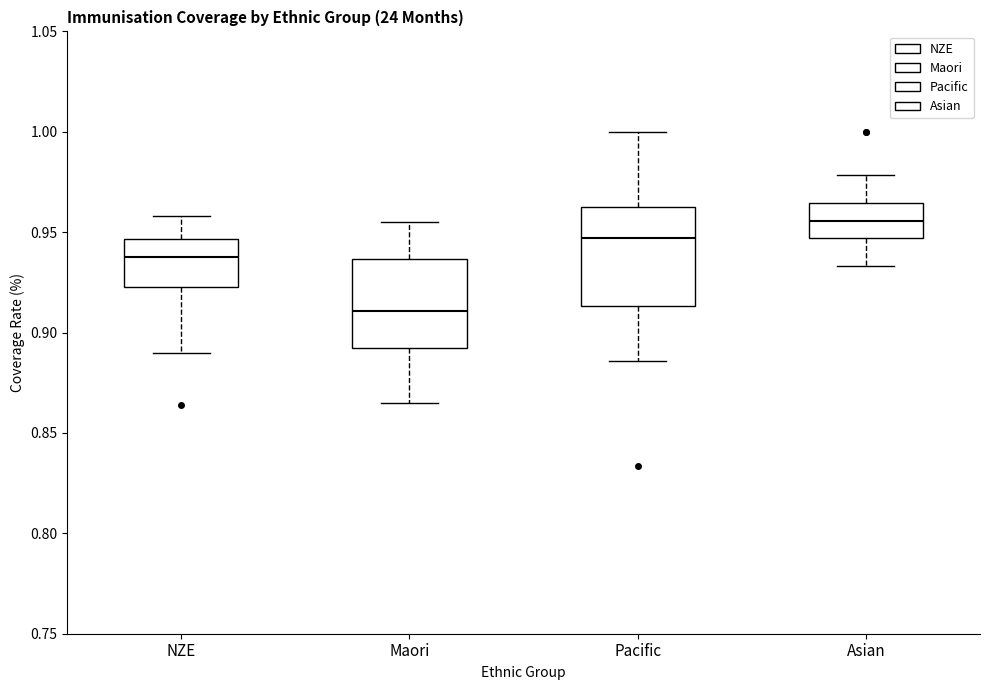

Reading left to right, transcribe this box plot: for each box, give where its median line is, the range the box spans, and where its two whiskers end, as read against the y-axis. The values are not printed on the chart, so give them approximately, as read against the axis.

NZE: median 0.940, box 0.925 to 0.945, whiskers 0.890 to 0.960
Maori: median 0.910, box 0.890 to 0.935, whiskers 0.865 to 0.955
Pacific: median 0.945, box 0.915 to 0.960, whiskers 0.885 to 1.000
Asian: median 0.955, box 0.945 to 0.965, whiskers 0.935 to 0.980